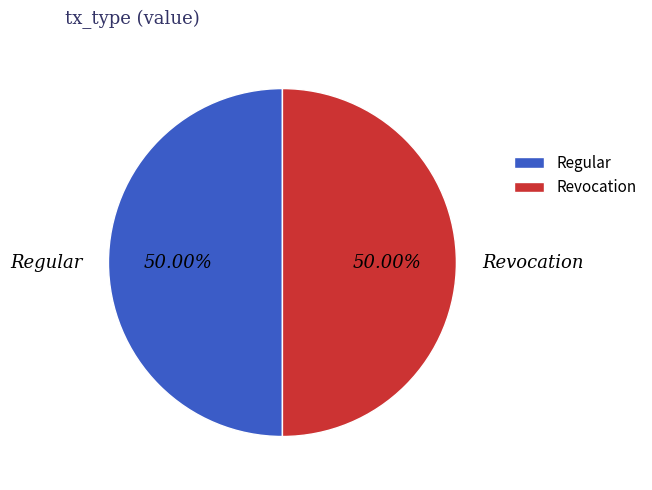

What is the ratio of the value at Revocation to the value at Regular?

1.0